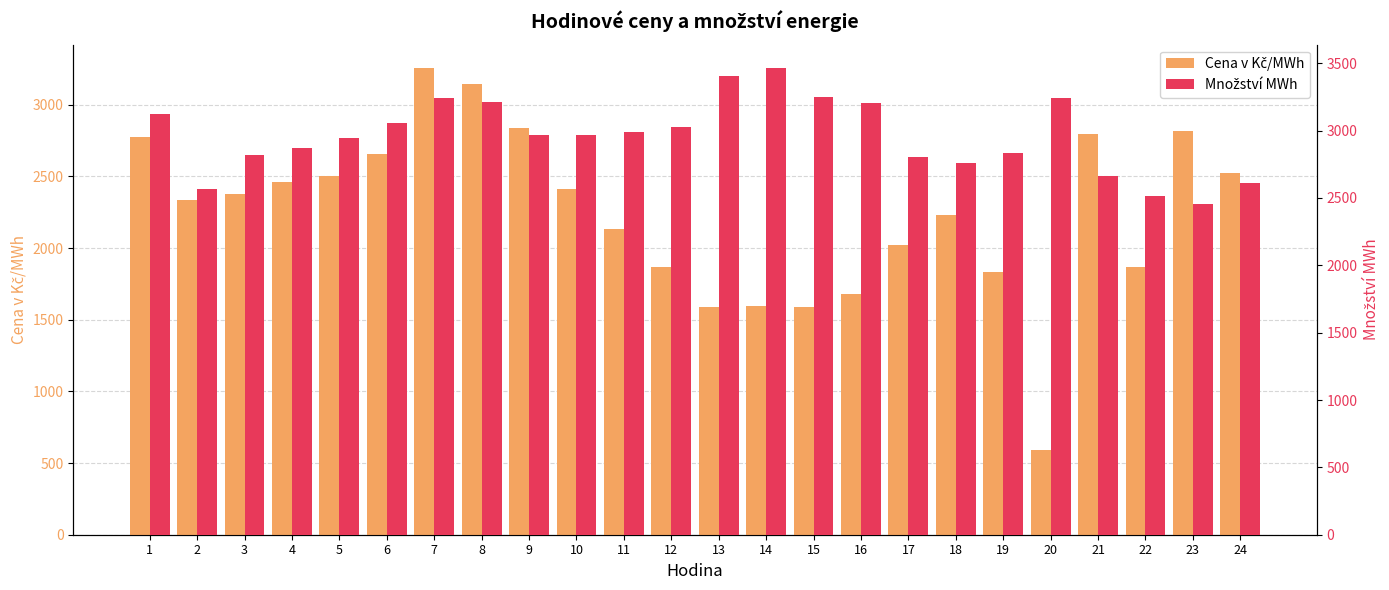

Are the bars grouped side by side (vs. stacked)?

Yes